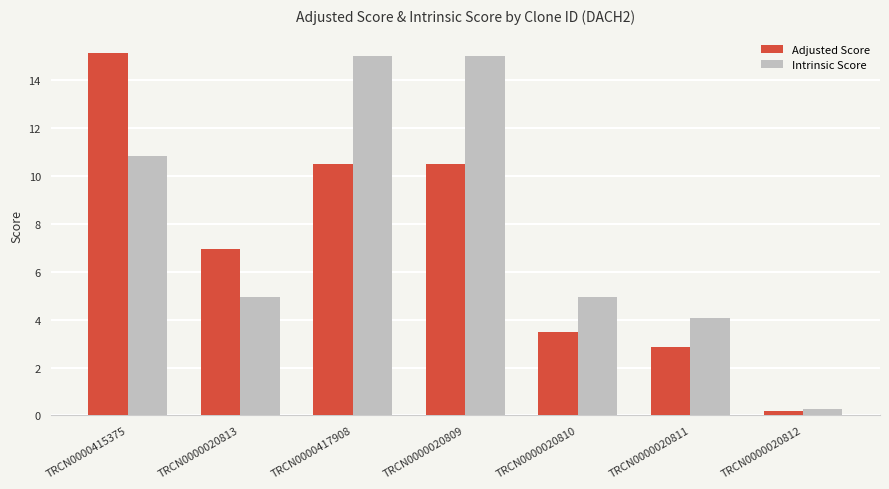

At TRCN0000020813, list the series in order from smallest to largest.

Intrinsic Score, Adjusted Score